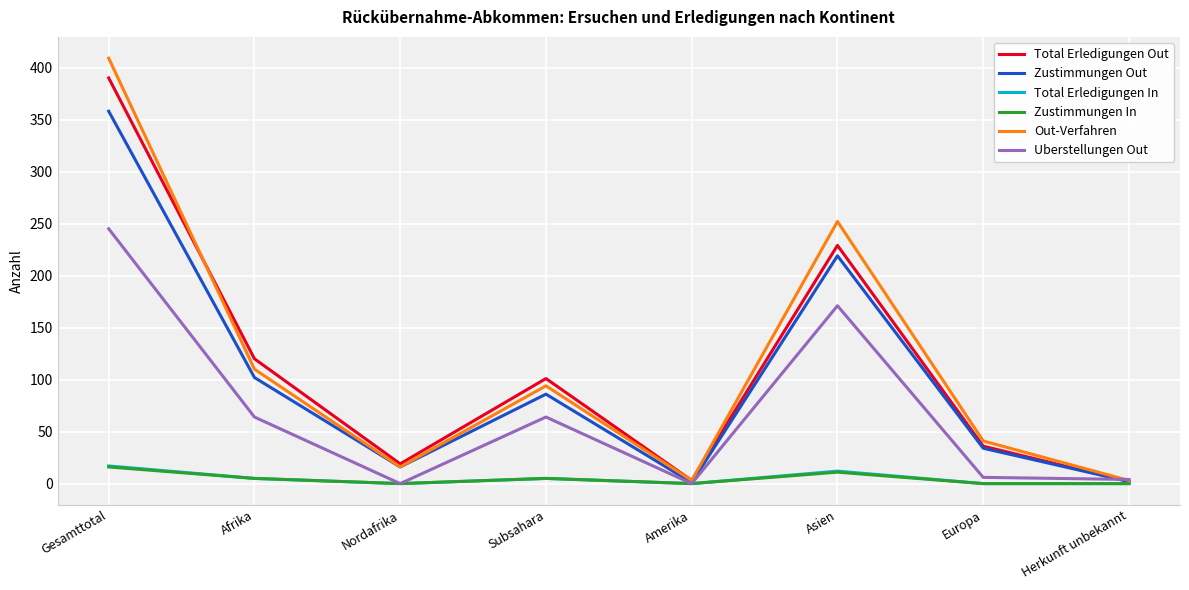

What is the sum of the Zustimmungen In values at Europa and Subsahara?

5